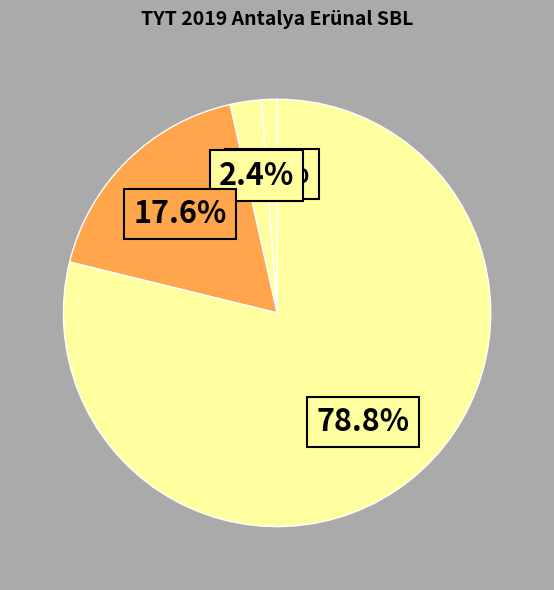

Is there any slice that represents more than half of the pie?

Yes